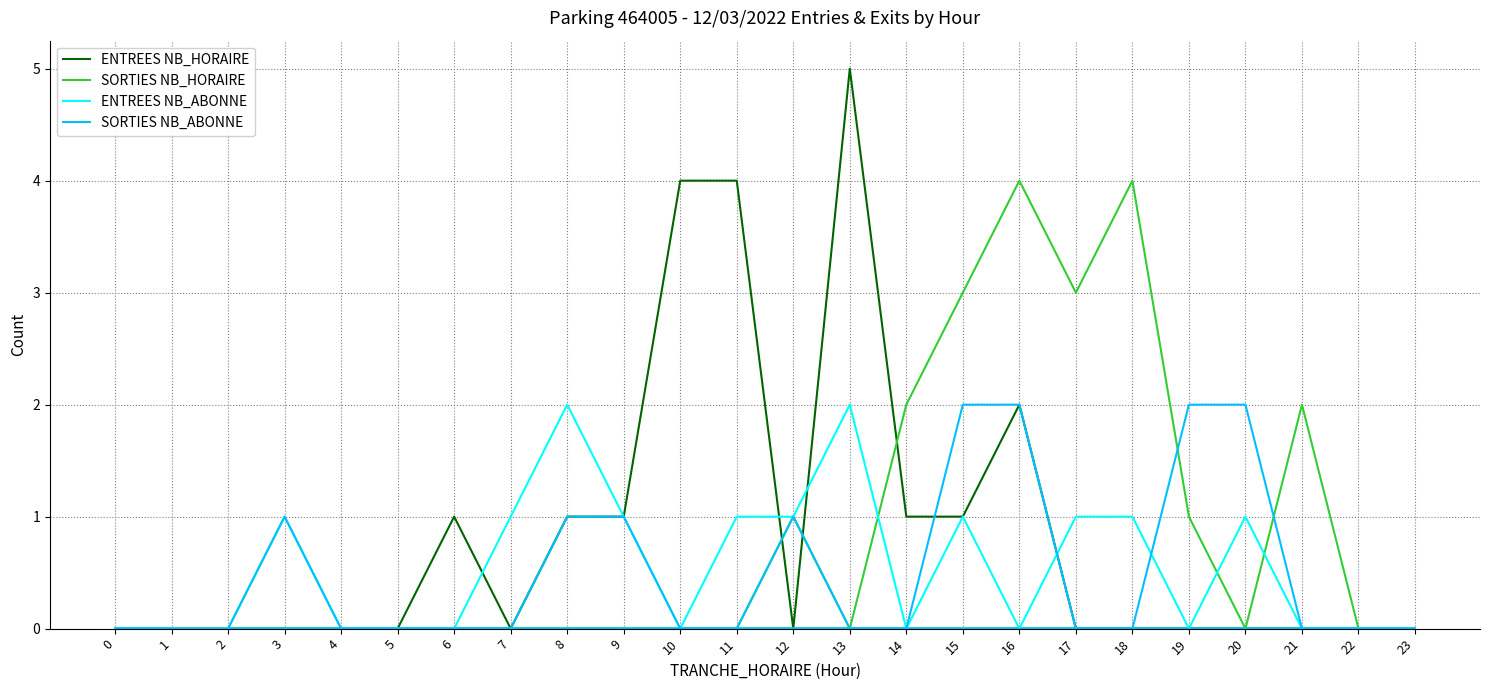

At 15, list the series in order from smallest to largest.

ENTREES NB_HORAIRE, ENTREES NB_ABONNE, SORTIES NB_ABONNE, SORTIES NB_HORAIRE